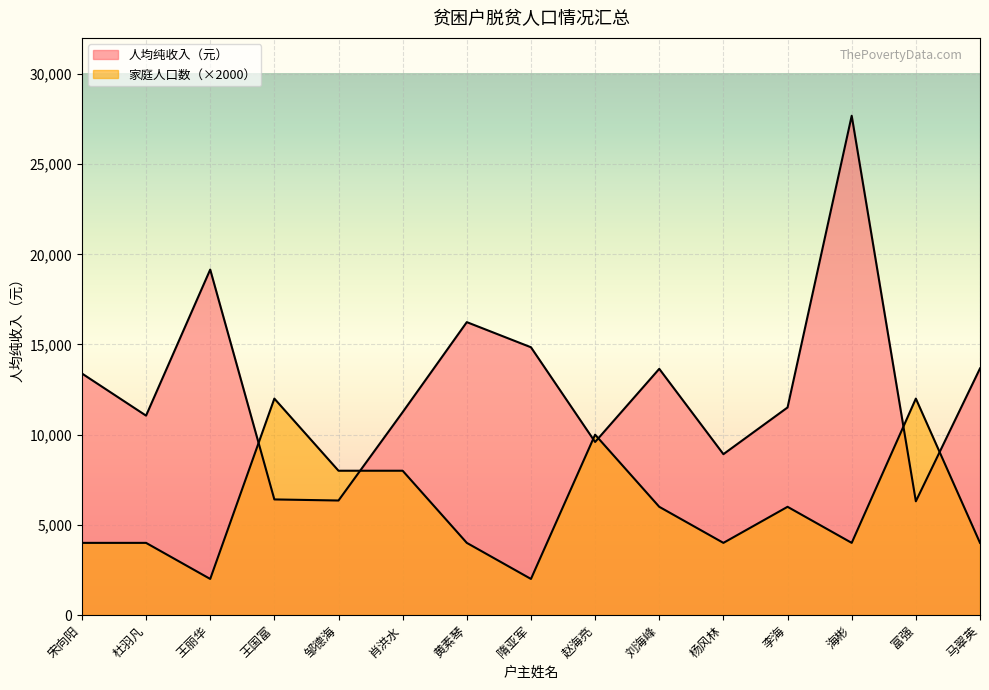

Which series changed the most between 宋向阳 and 赵海亮?

家庭人口数